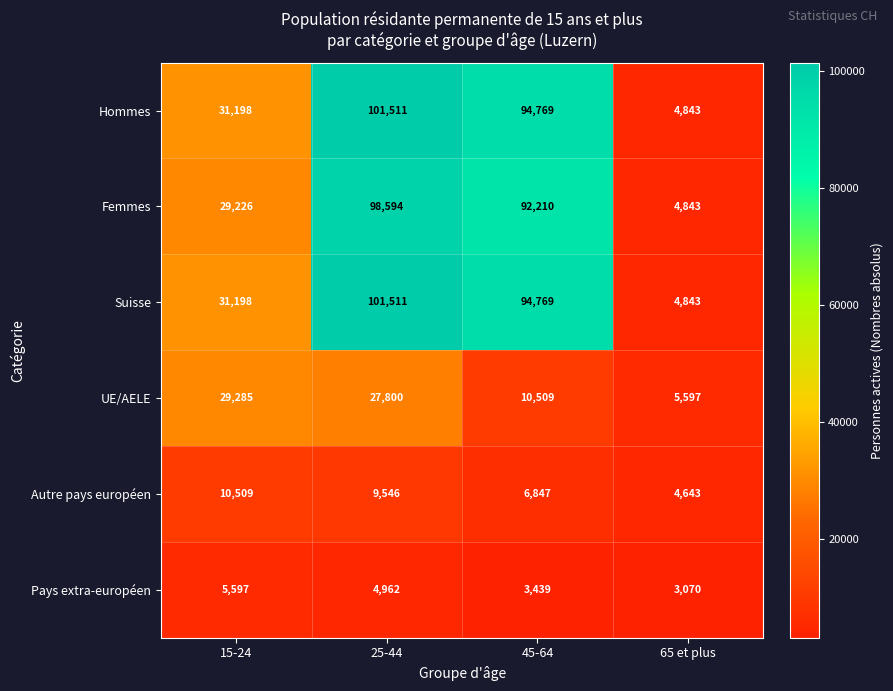

The Femmes series shows 54903 at 45-64. True or false?

False